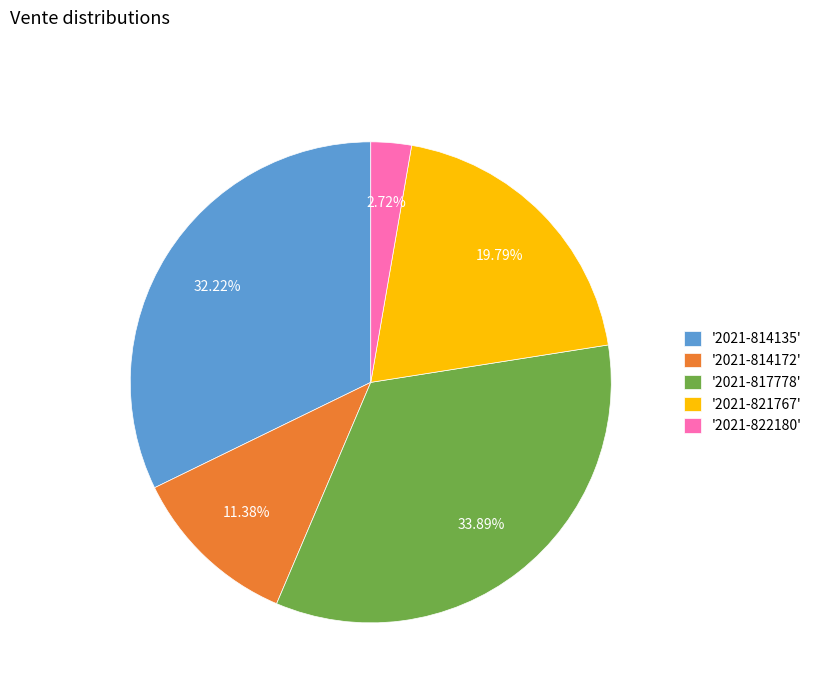

Do '2021-814135' and '2021-814172' together represent more than half of the pie?

No